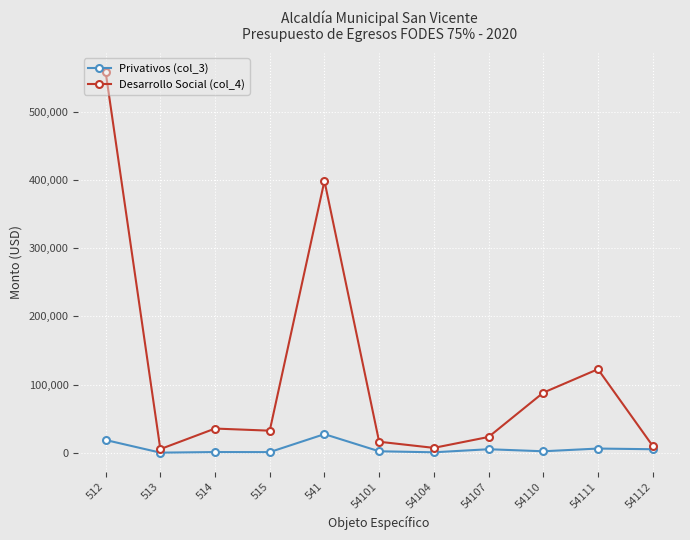

What are all the series names shown in the legend?

Privativos (col_3), Desarrollo Social (col_4)